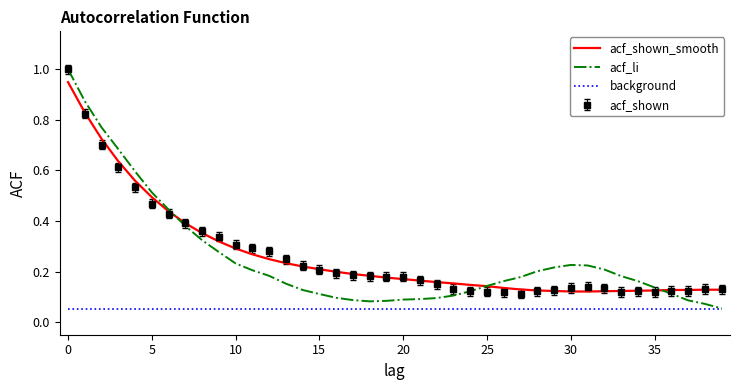

What is the maximum value for acf_shown?

1.0